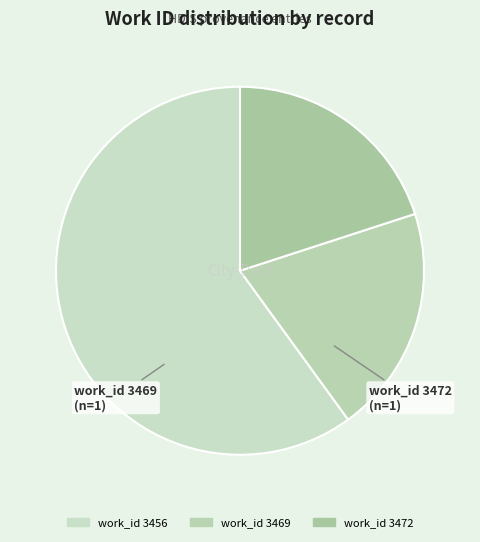

How many slices are in this pie chart?

3